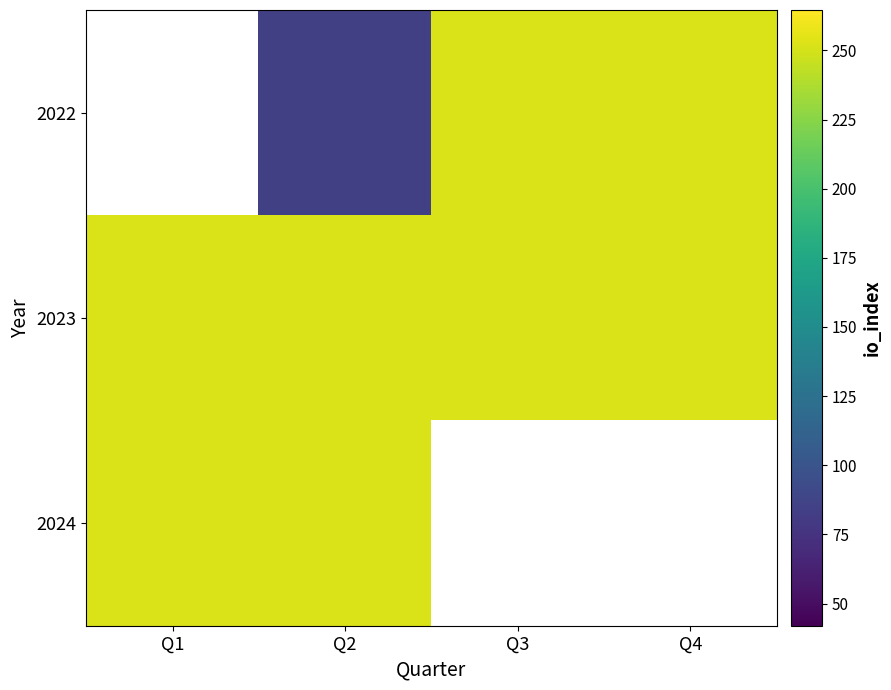

Which category has the highest value in the 2023 series?

Q1